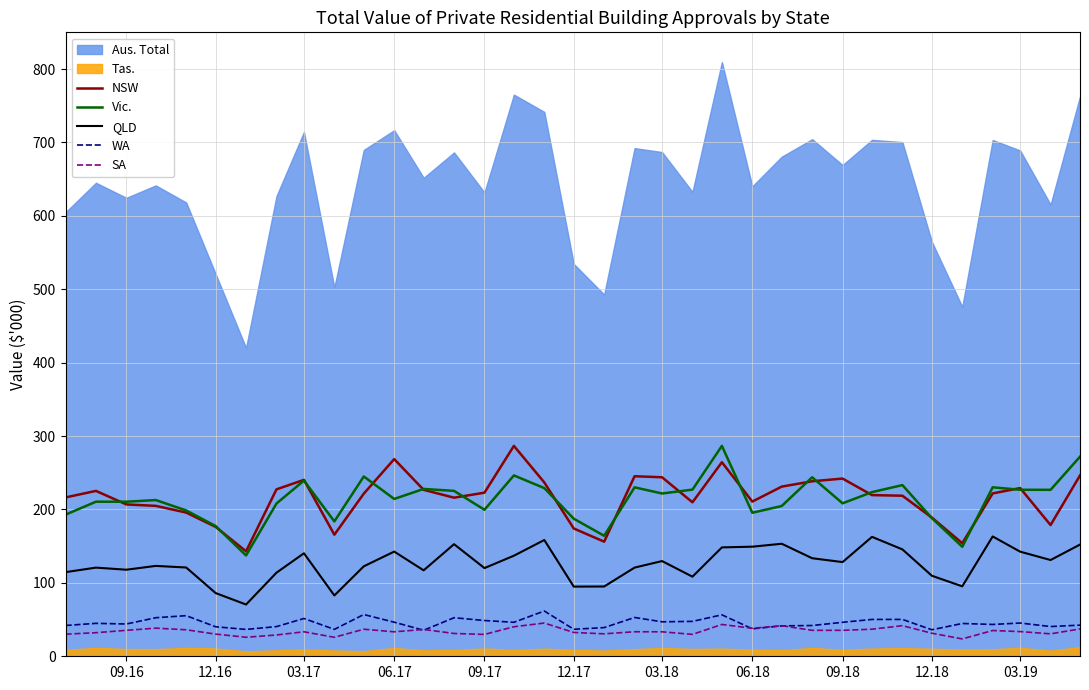

Is it true that QLD equals 224.2 at 09.18?

False